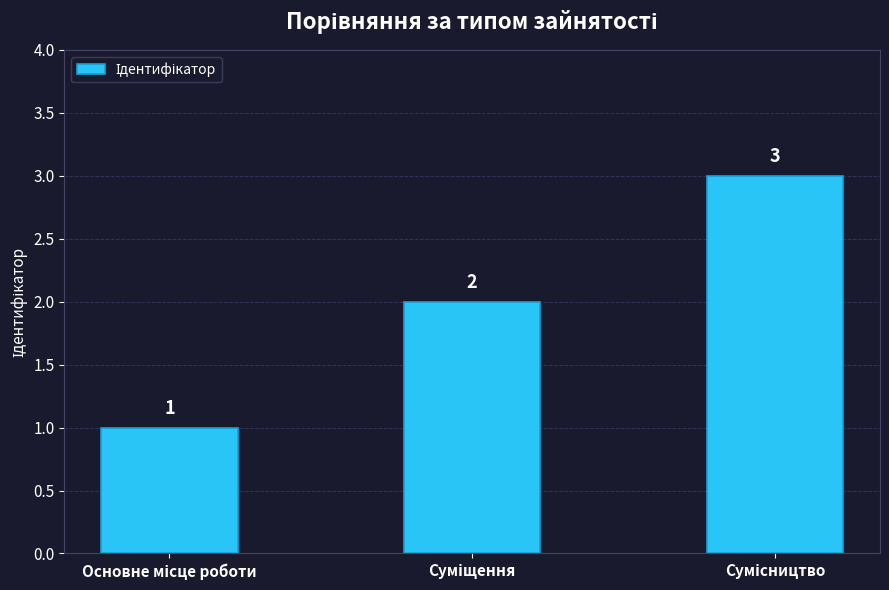

Are the bars grouped side by side (vs. stacked)?

No